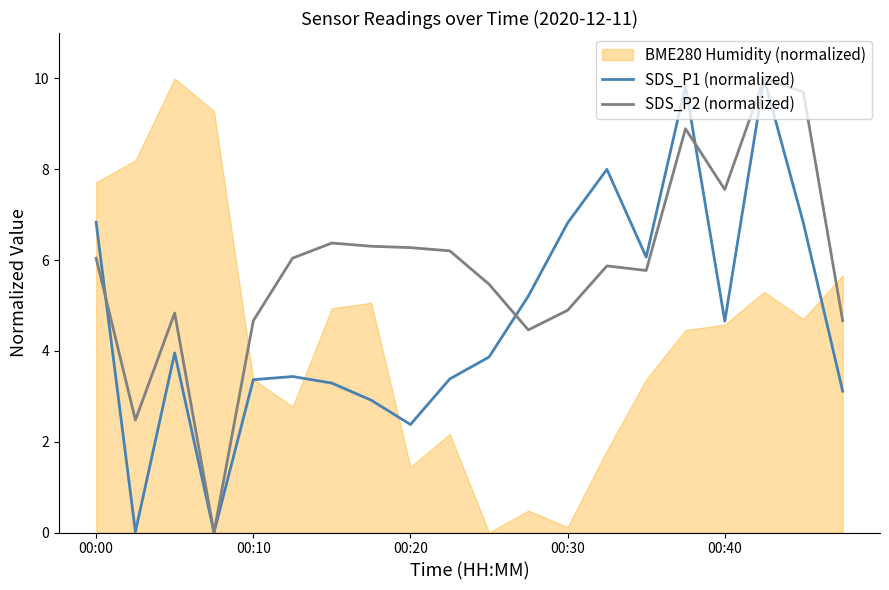

True or false: SDS_P2 (normalized) has a value of 6.3 at 00:20.

True